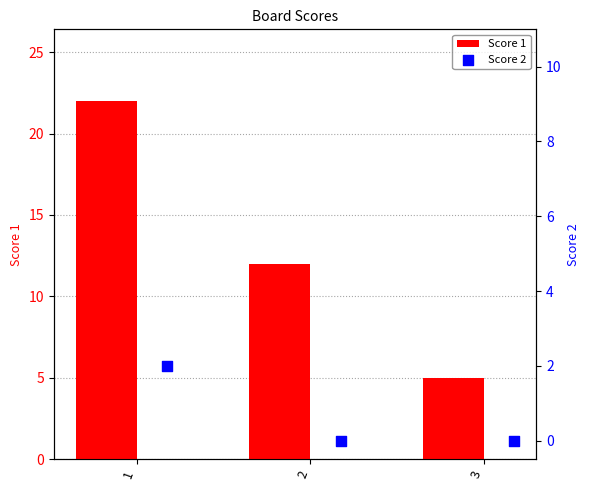

What are all the series names shown in the legend?

Score 1, Score 2